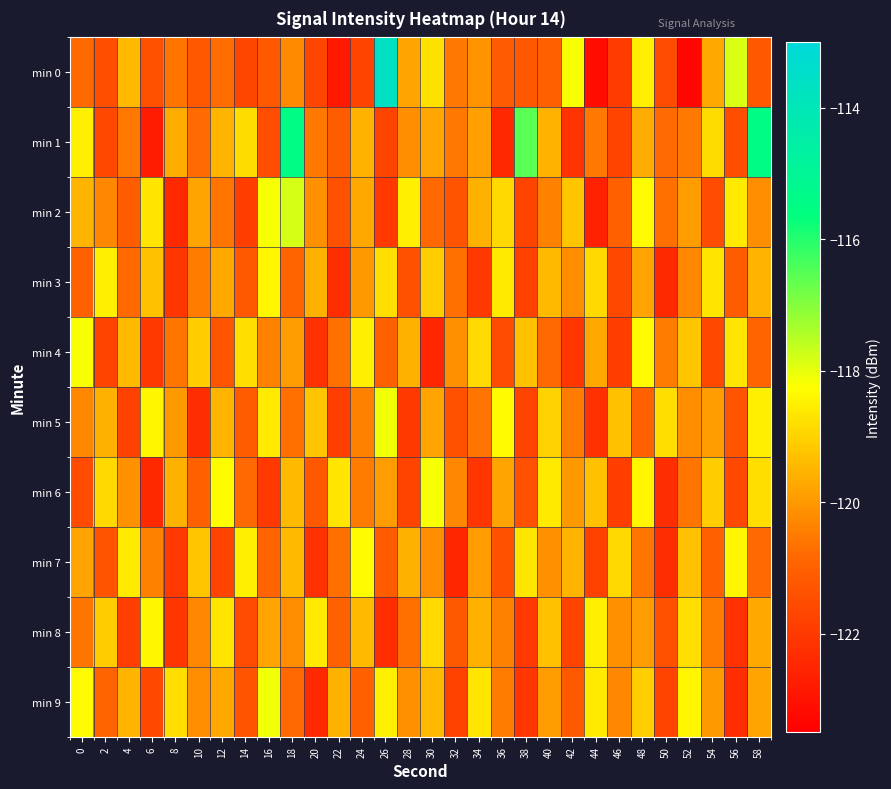

Rank the series at 8 from highest to lowest value.

min 9, min 6, min 1, min 5, min 4, min 0, min 7, min 3, min 8, min 2